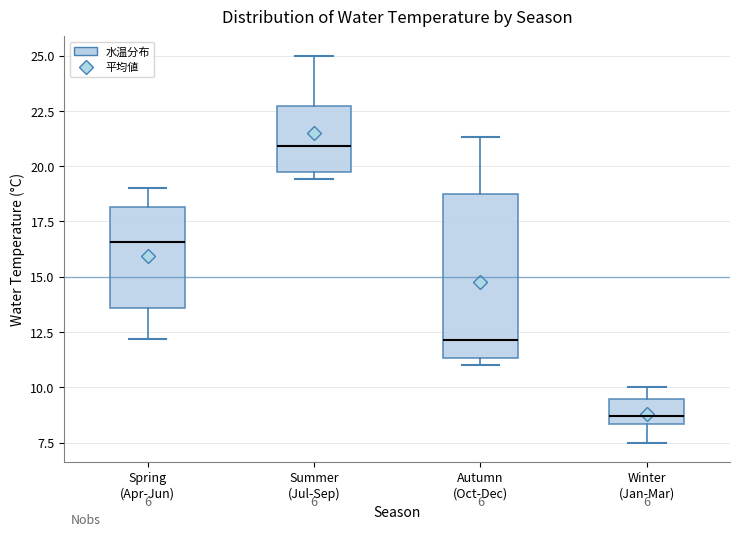

Reading left to right, read every box against the y-axis: the position of its median line, the range the box covers, and the ends of its whiskers. The values are not printed on the chart, so give them approximately, as read against the axis.

Spring (Apr-Jun): median 16.5, box 13.5 to 18.0, whiskers 12.0 to 19.0
Summer (Jul-Sep): median 21.0, box 20.0 to 22.5, whiskers 19.5 to 25.0
Autumn (Oct-Dec): median 12.0, box 11.5 to 19.0, whiskers 11.0 to 21.5
Winter (Jan-Mar): median 8.5 (just above the box's lower edge), box 8.5 to 9.5, whiskers 7.5 to 10.0